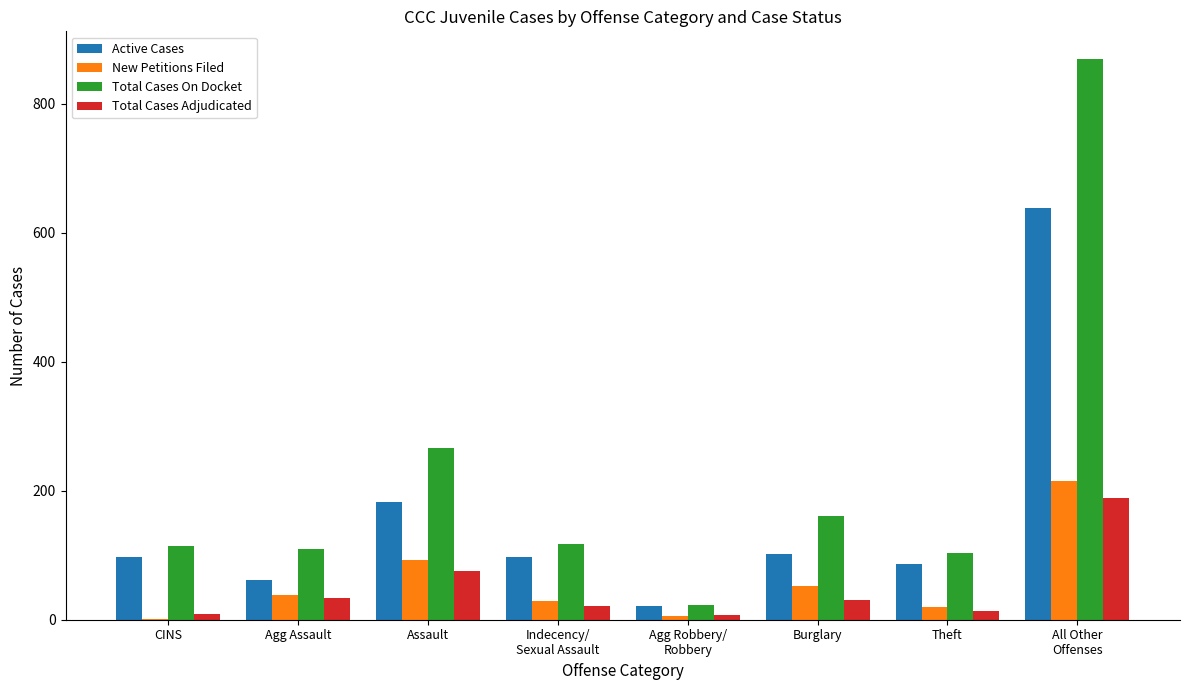

How many groups of bars are there?

8